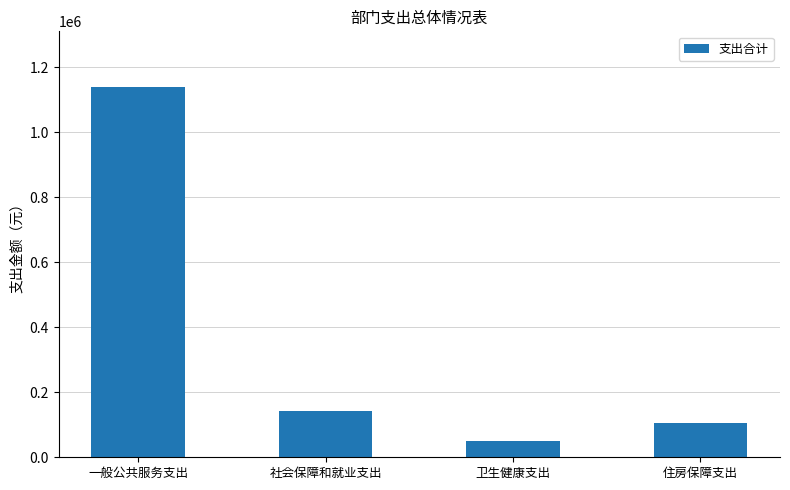

What is the difference between the maximum and minimum values?

1088778.6